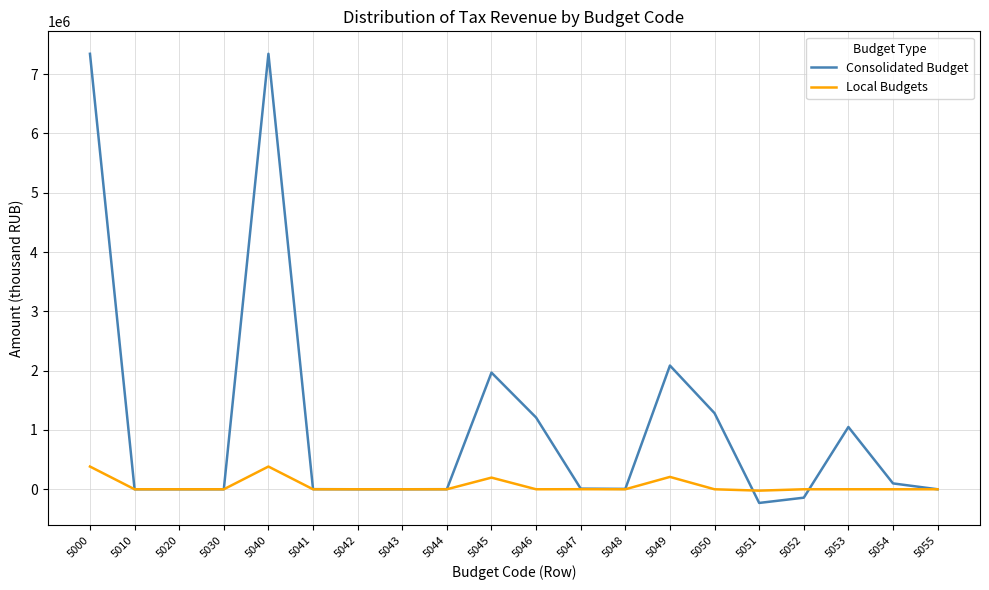

Between 5020 and 5049, which series saw the biggest shift?

Consolidated Budget